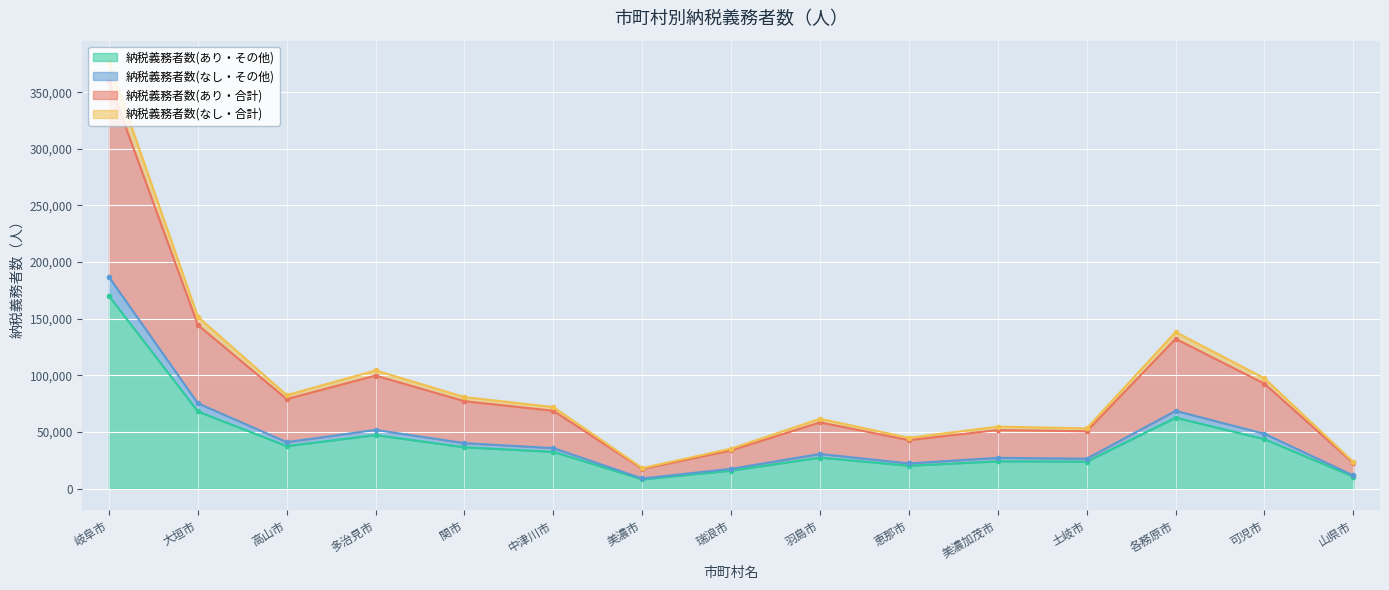

What is the label of the 6th point from the right?

恵那市